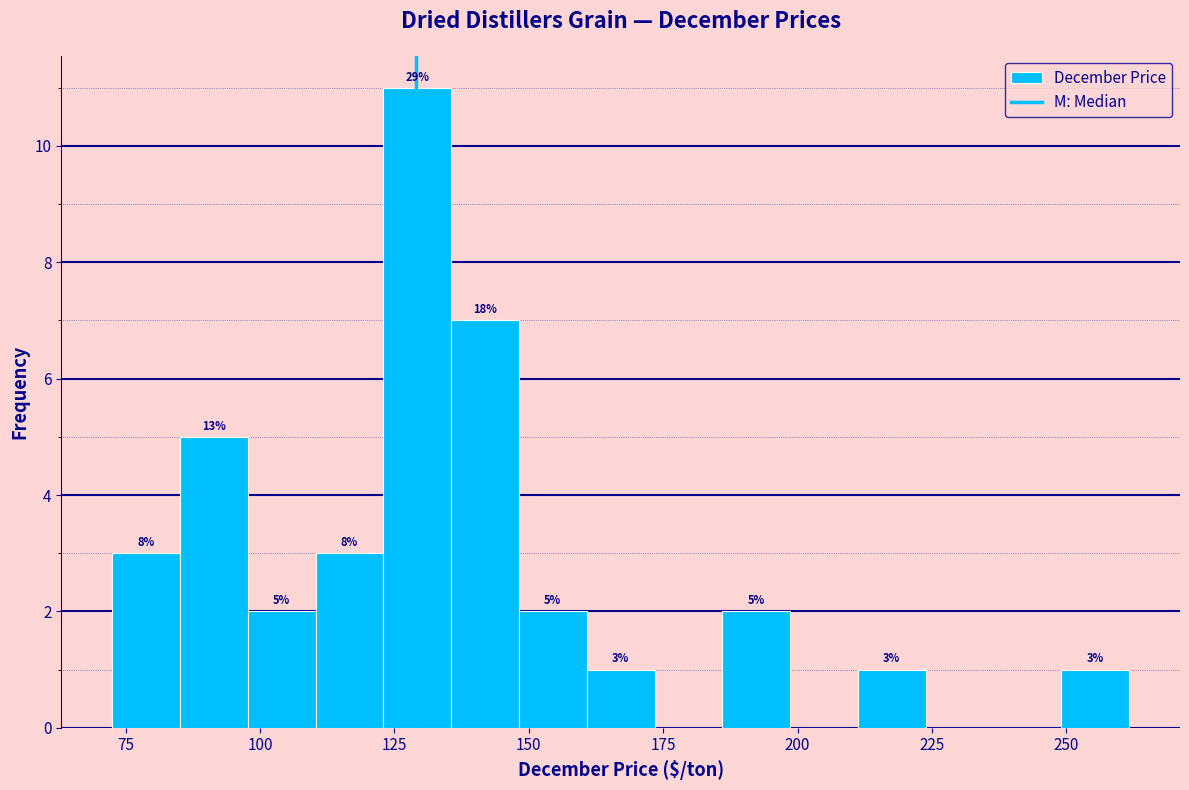

Around what value on the x-axis is the tallest bar? Give the approximate position of its centre, as read against the axis.

130